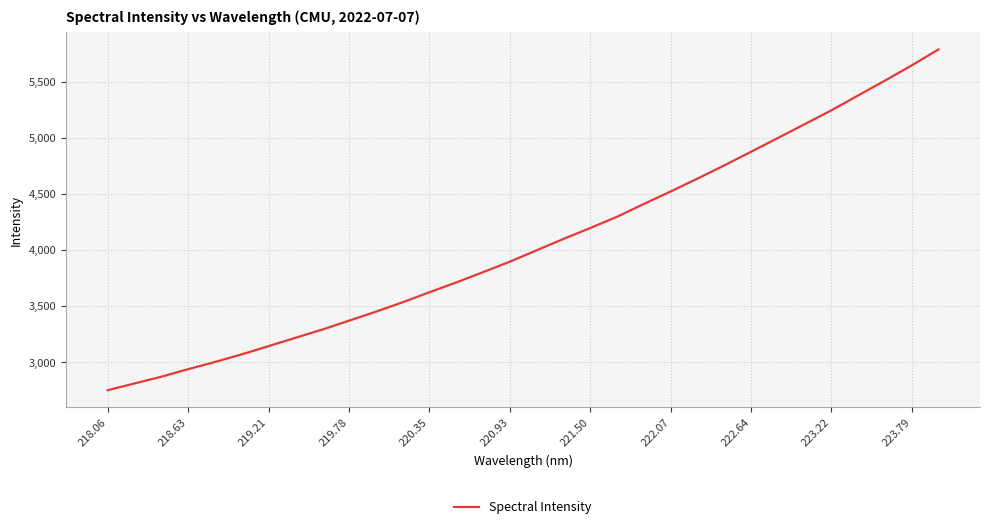

Does the chart display data point markers on the line(s)?

No